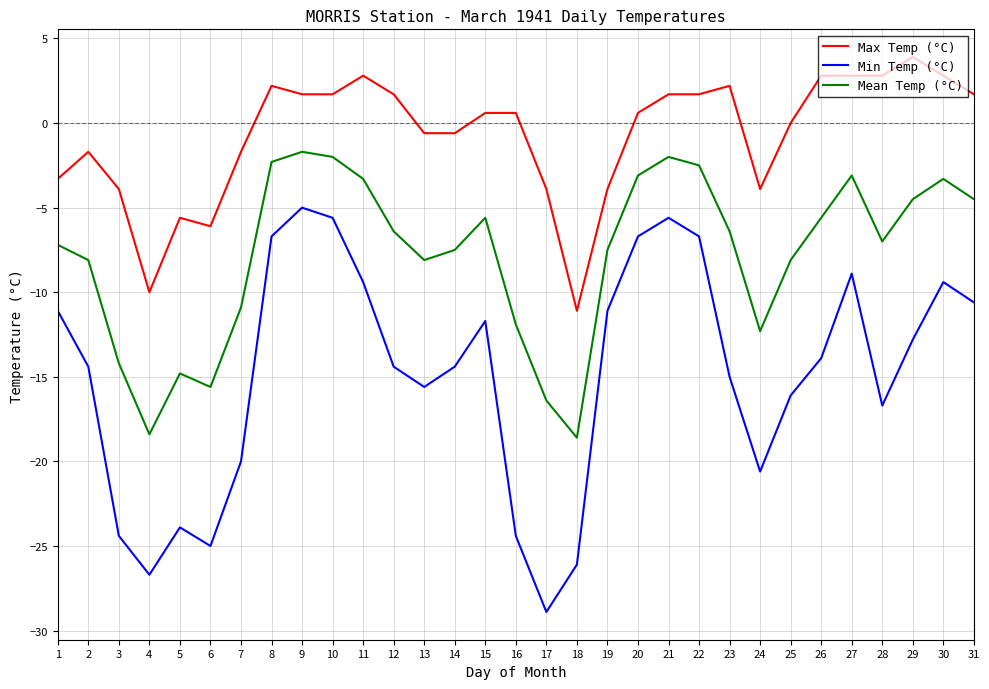

What is the average value of the Max Temp (°C) series?

-0.7